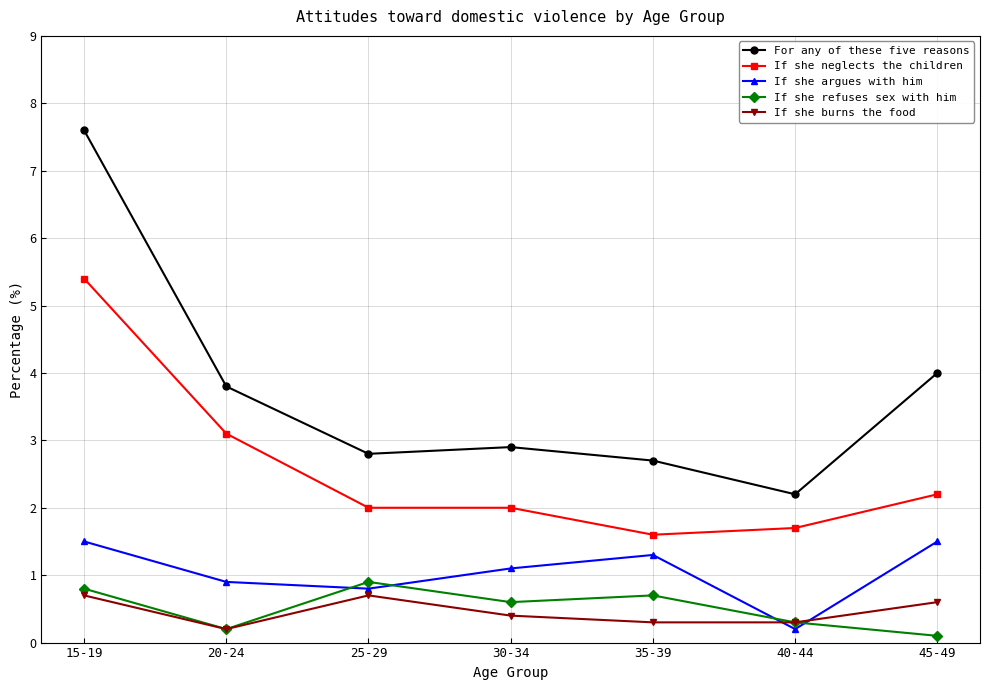

What is the maximum value shown in the chart?

7.6